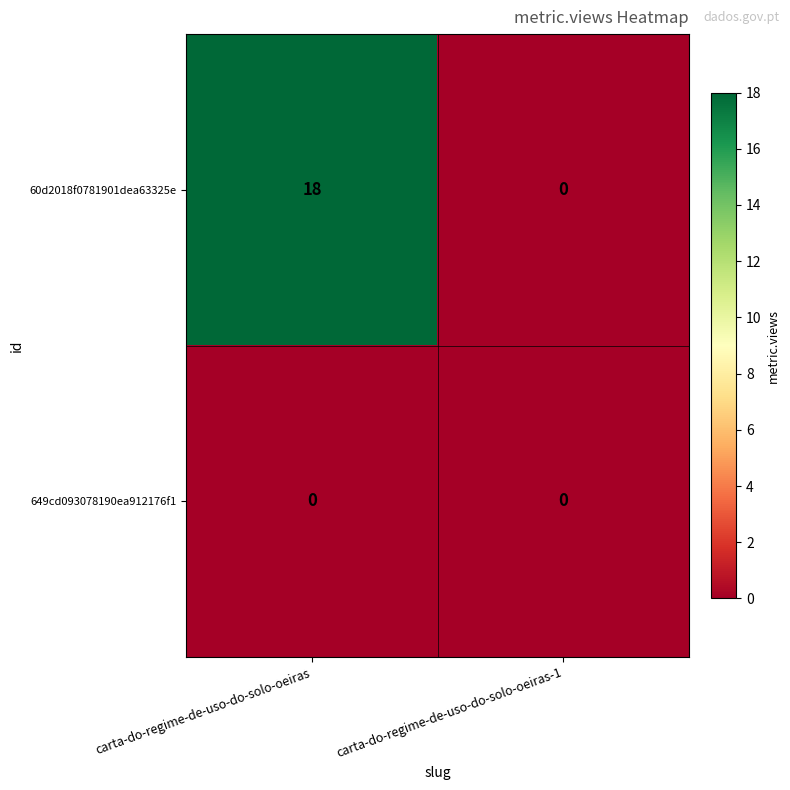

What is the average value of the 60d2018f0781901dea63325e series?

9